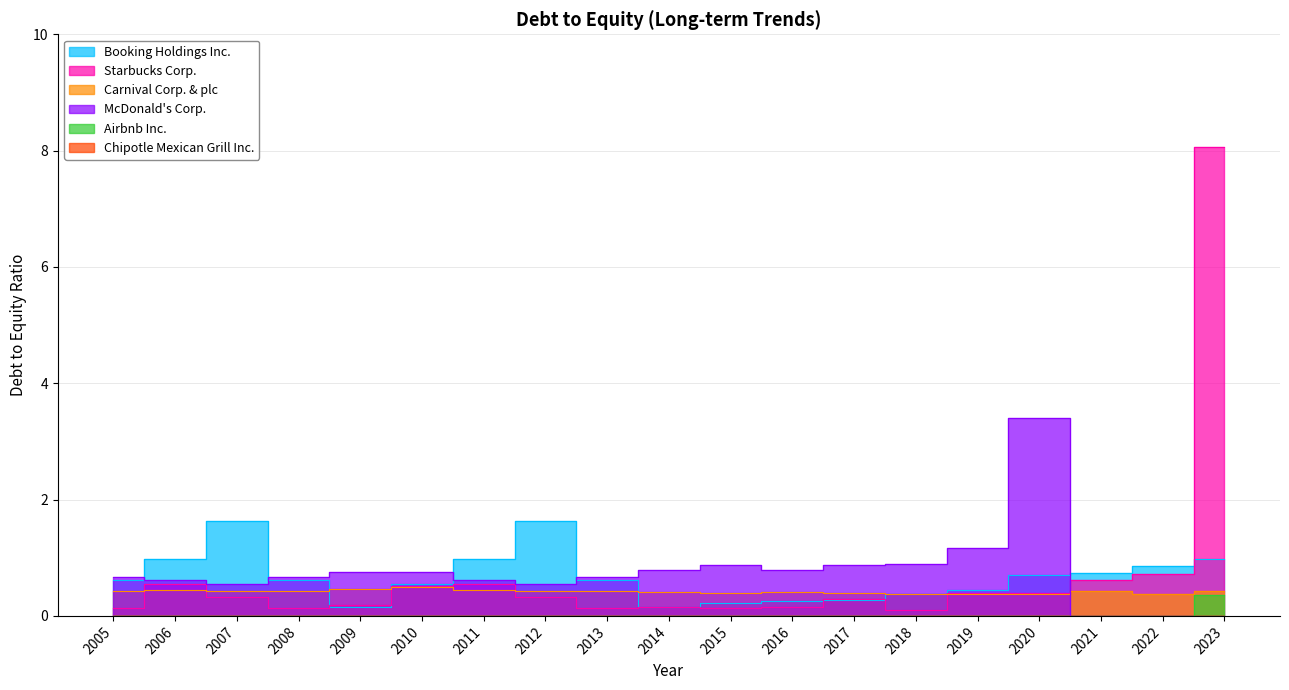

What is the total value across all series at 2011?

2.6